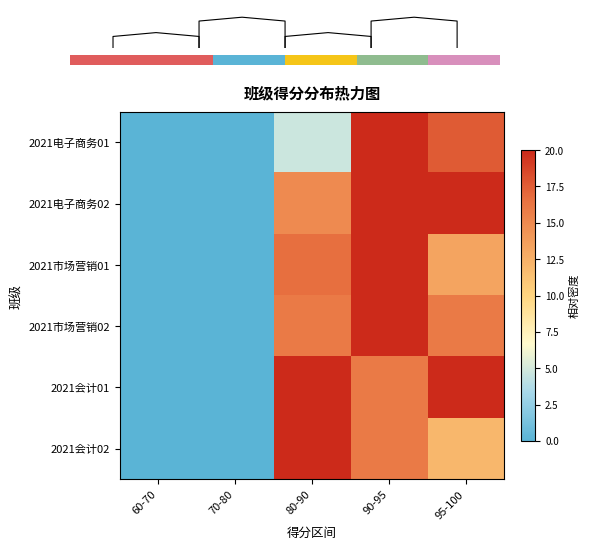

Reading left to right, extract all data points from this chart.

2021电子商务01: 60-70=0.0	70-80=0.0	80-90=4.7	90-95=20.0	95-100=17.6
2021电子商务02: 60-70=0.0	70-80=0.0	80-90=15.0	90-95=20.0	95-100=20.0
2021市场营销01: 60-70=0.0	70-80=0.0	80-90=16.7	90-95=20.0	95-100=13.3
2021市场营销02: 60-70=0.0	70-80=0.0	80-90=16.0	90-95=20.0	95-100=16.0
2021会计01: 60-70=0.0	70-80=0.0	80-90=20.0	90-95=16.0	95-100=20.0
2021会计02: 60-70=0.0	70-80=0.0	80-90=20.0	90-95=16.0	95-100=12.0